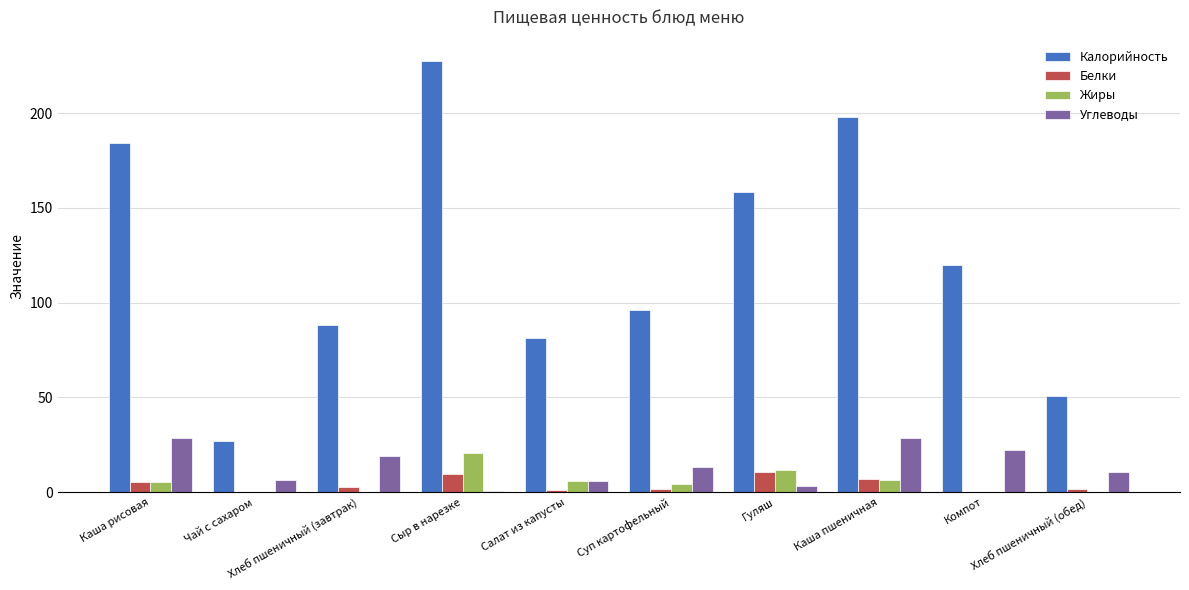

True or false: Жиры has a value of 5.4 at Каша рисовая.

True